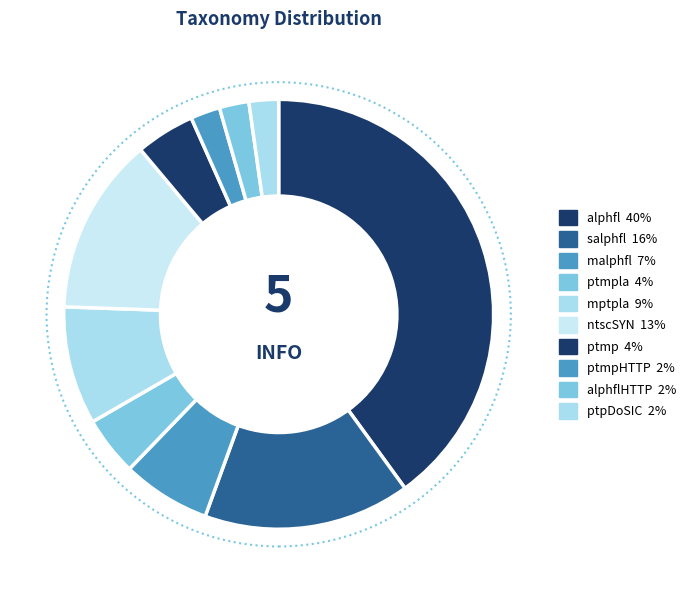

Rank the categories by value from lowest to highest.

ptmpHTTP, alphflHTTP, ptpDoSIC, ptmpla, ptmp, malphfl, mptpla, ntscSYN, salphfl, alphfl